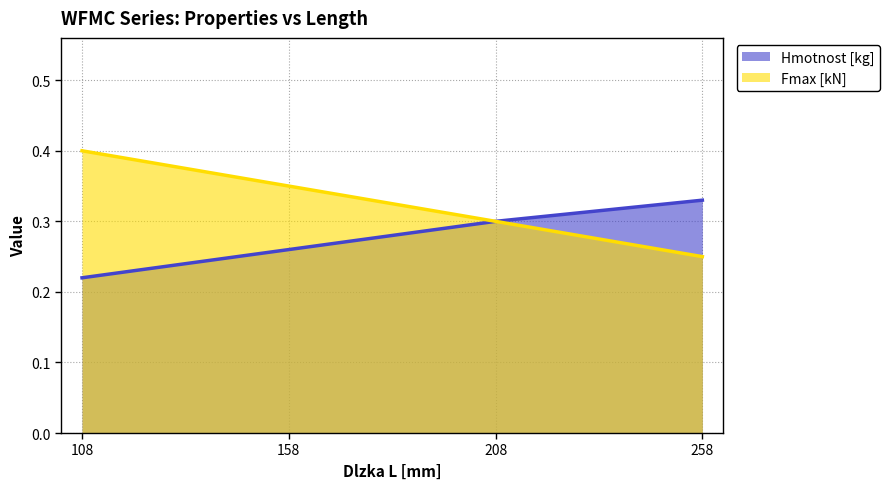

Reading left to right, extract all data points from this chart.

Hmotnost [kg]: 0.2	0.3	0.3	0.3
Fmax [kN]: 0.4	0.3	0.3	0.2